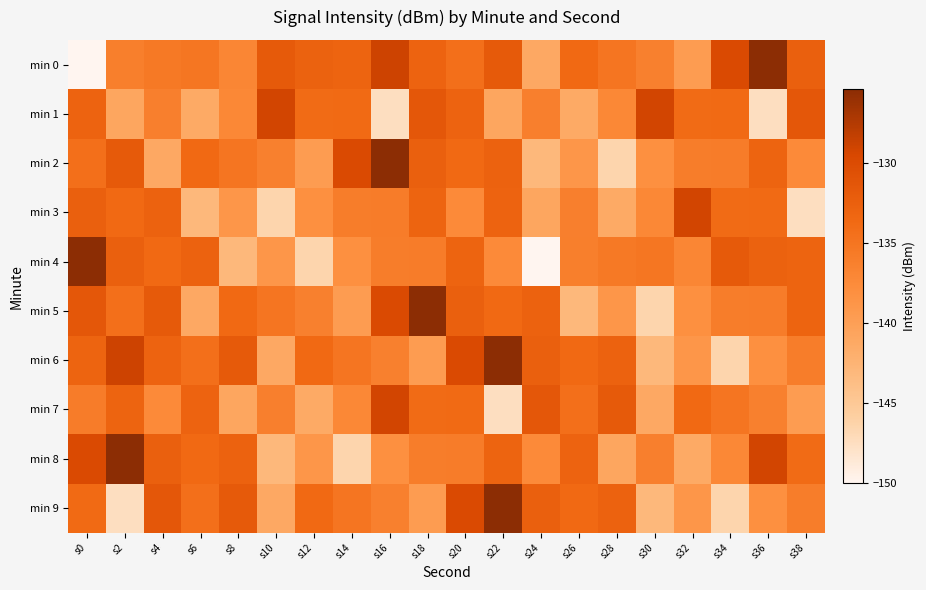

Reading right to left, what are all the values shown in this chart?

min 0: s38=-132.6	s36=-125.4	s34=-129.8	s32=-139.5	s30=-136.3	s28=-135.1	s26=-133.6	s24=-141.1	s22=-131.8	s20=-134.3	s18=-133.0	s16=-128.9	s14=-133.1	s12=-132.8	s10=-131.8	s8=-137.0	s6=-135.2	s4=-135.4	s2=-136.1	s0=-150.0
min 1: s38=-131.4	s36=-147.5	s34=-133.8	s32=-133.9	s30=-129.2	s28=-137.2	s26=-141.3	s24=-136.2	s22=-140.8	s20=-132.9	s18=-131.4	s16=-147.5	s14=-133.8	s12=-133.9	s10=-129.2	s8=-137.2	s6=-141.3	s4=-136.2	s2=-140.8	s0=-132.9
min 2: s38=-137.5	s36=-133.0	s34=-135.8	s32=-135.9	s30=-138.1	s28=-146.5	s26=-138.9	s24=-143.0	s22=-132.9	s20=-133.6	s18=-132.6	s16=-125.4	s14=-129.8	s12=-139.5	s10=-136.3	s8=-135.1	s6=-133.6	s4=-141.1	s2=-131.8	s0=-134.3
min 3: s38=-147.5	s36=-133.8	s34=-133.9	s32=-129.2	s30=-137.2	s28=-141.3	s26=-136.2	s24=-140.8	s22=-132.9	s20=-137.5	s18=-133.0	s16=-135.8	s14=-135.9	s12=-138.1	s10=-146.5	s8=-138.9	s6=-143.0	s4=-132.9	s2=-133.6	s0=-132.6
min 4: s38=-133.1	s36=-132.8	s34=-131.8	s32=-137.0	s30=-135.2	s28=-135.4	s26=-136.1	s24=-150.0	s22=-137.5	s20=-133.0	s18=-135.8	s16=-135.9	s14=-138.1	s12=-146.5	s10=-138.9	s8=-143.0	s6=-132.9	s4=-133.6	s2=-132.6	s0=-125.4
min 5: s38=-133.0	s36=-135.8	s34=-135.9	s32=-138.1	s30=-146.5	s28=-138.9	s26=-143.0	s24=-132.9	s22=-133.6	s20=-132.6	s18=-125.4	s16=-129.8	s14=-139.5	s12=-136.3	s10=-135.1	s8=-133.6	s6=-141.1	s4=-131.8	s2=-134.3	s0=-131.4
min 6: s38=-135.9	s36=-138.1	s34=-146.5	s32=-138.9	s30=-143.0	s28=-132.9	s26=-133.6	s24=-132.6	s22=-125.4	s20=-129.8	s18=-139.5	s16=-136.3	s14=-135.1	s12=-133.6	s10=-141.1	s8=-131.8	s6=-134.3	s4=-133.0	s2=-128.9	s0=-133.1
min 7: s38=-139.5	s36=-136.3	s34=-135.1	s32=-133.6	s30=-141.1	s28=-131.8	s26=-134.3	s24=-131.4	s22=-147.5	s20=-133.8	s18=-133.9	s16=-129.2	s14=-137.2	s12=-141.3	s10=-136.2	s8=-140.8	s6=-132.9	s4=-137.5	s2=-133.0	s0=-135.8
min 8: s38=-133.9	s36=-129.2	s34=-137.2	s32=-141.3	s30=-136.2	s28=-140.8	s26=-132.9	s24=-137.5	s22=-133.0	s20=-135.8	s18=-135.9	s16=-138.1	s14=-146.5	s12=-138.9	s10=-143.0	s8=-132.9	s6=-133.6	s4=-132.6	s2=-125.4	s0=-129.8
min 9: s38=-135.9	s36=-138.1	s34=-146.5	s32=-138.9	s30=-143.0	s28=-132.9	s26=-133.6	s24=-132.6	s22=-125.4	s20=-129.8	s18=-139.5	s16=-136.3	s14=-135.1	s12=-133.6	s10=-141.1	s8=-131.8	s6=-134.3	s4=-131.4	s2=-147.5	s0=-133.8